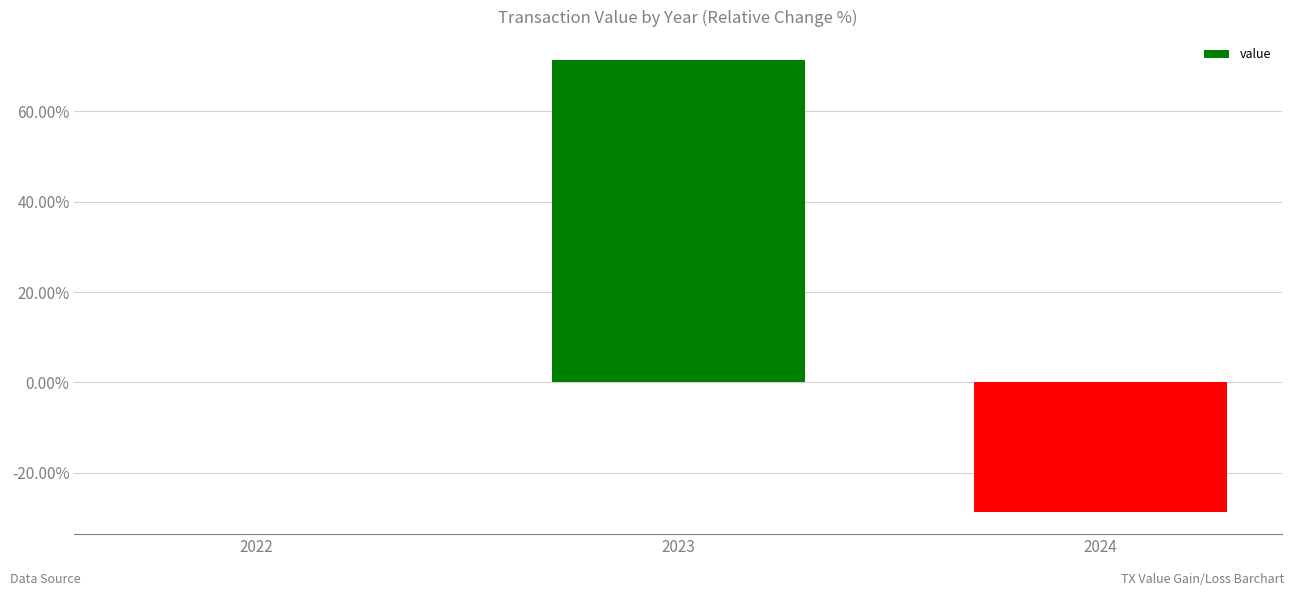

Are the bars horizontal?

No